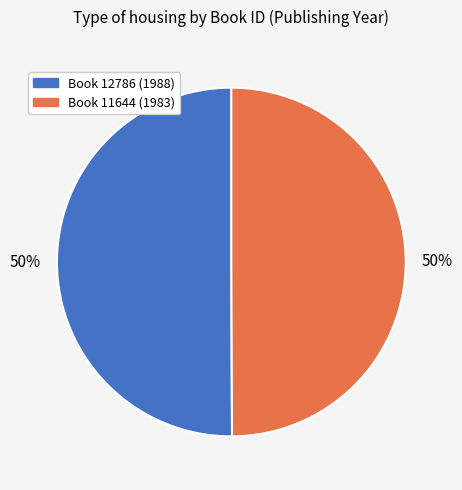

To the nearest percent, what is the average slice percentage?

50%